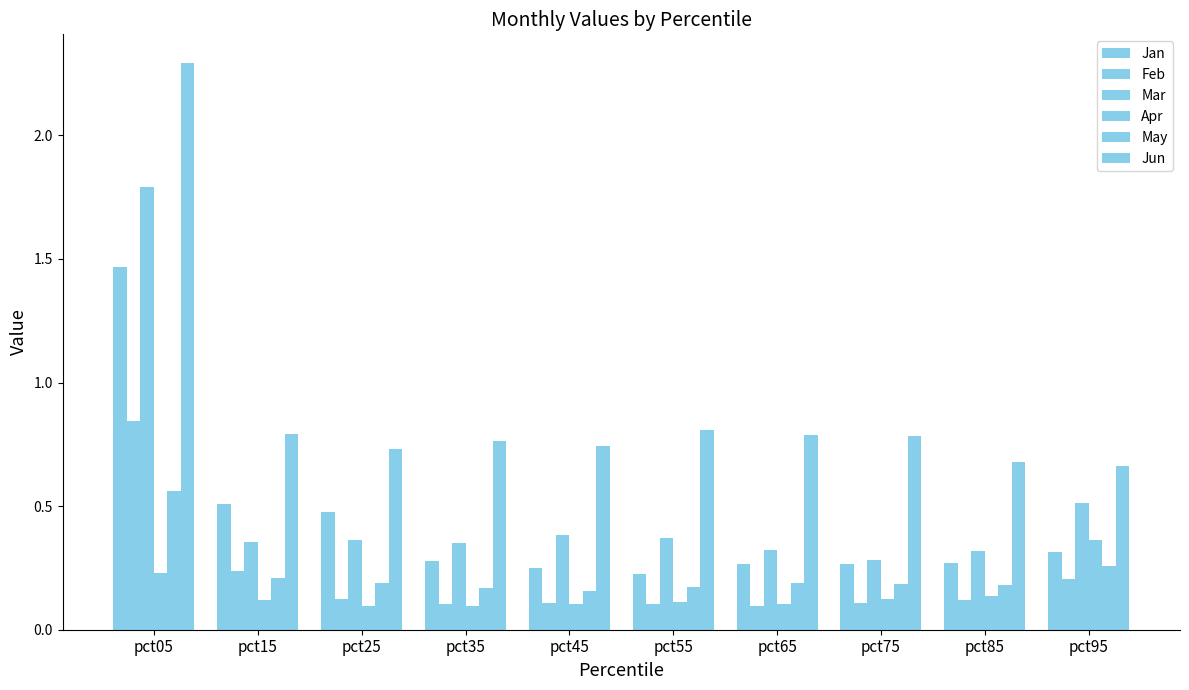

At which label is May closest to 0?

pct45